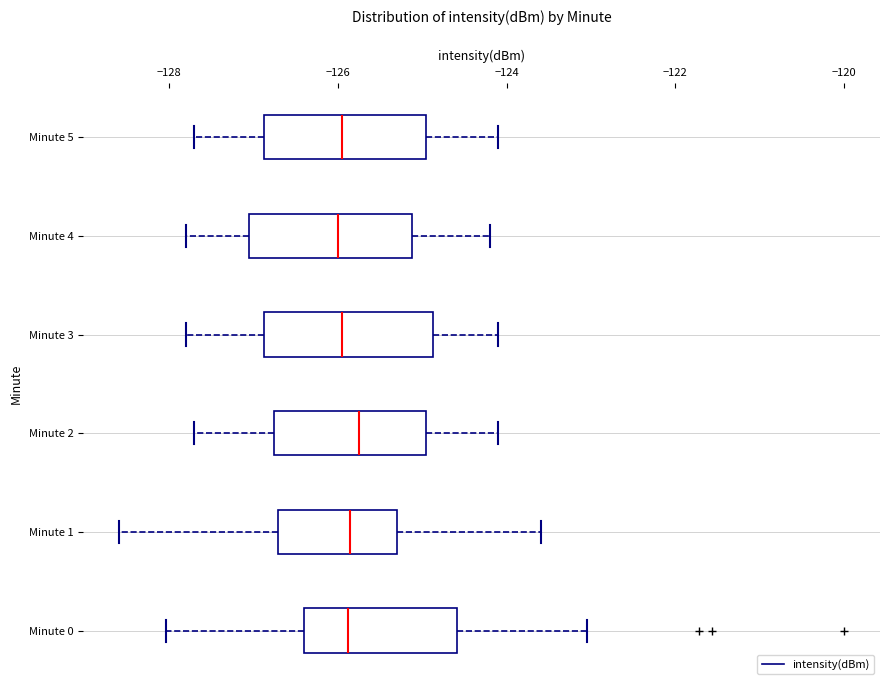

Reading bottom to top, read every box against the x-axis: the position of its median line, the range the box covers, and the ends of its whiskers. The values are not printed on the chart, so give them approximately, as read against the axis.

Minute 0: median -125.8, box -126.4 to -124.6, whiskers -128.0 to -123.0
Minute 1: median -125.8, box -126.8 to -125.2, whiskers -128.6 to -123.6
Minute 2: median -125.8, box -126.8 to -125.0, whiskers -127.6 to -124.0
Minute 3: median -126.0, box -126.8 to -124.8, whiskers -127.8 to -124.0
Minute 4: median -126.0, box -127.0 to -125.2, whiskers -127.8 to -124.2
Minute 5: median -126.0, box -126.8 to -125.0, whiskers -127.6 to -124.0